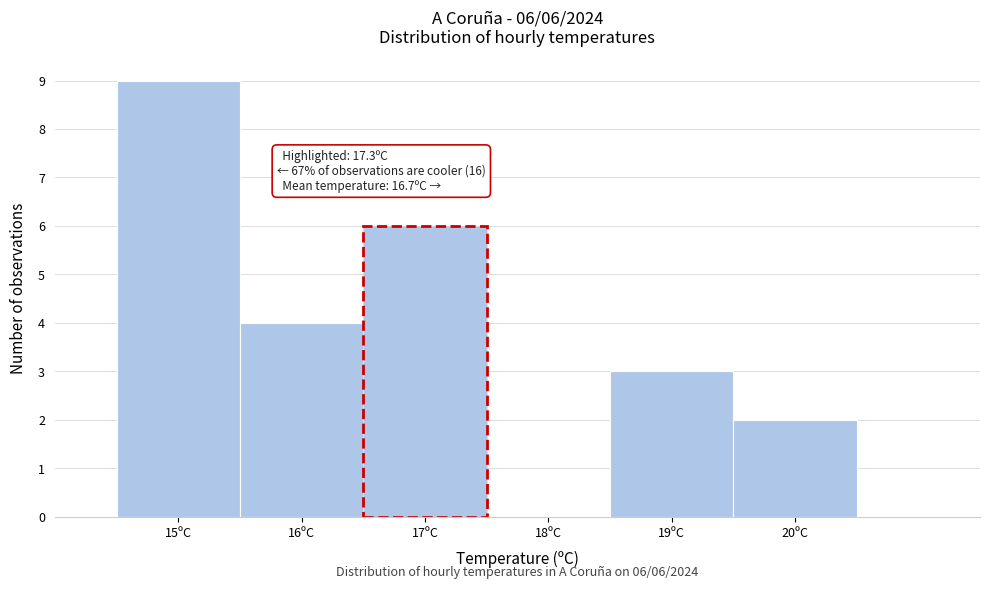

Over which range of the x-axis is the bar tallest?

14.5 to 15.5